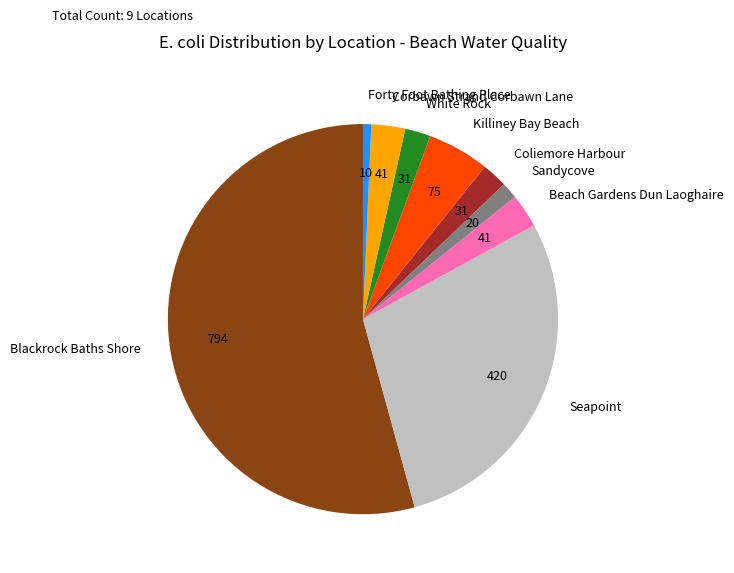

Which slice is the smallest?

Forty Foot Bathing Place